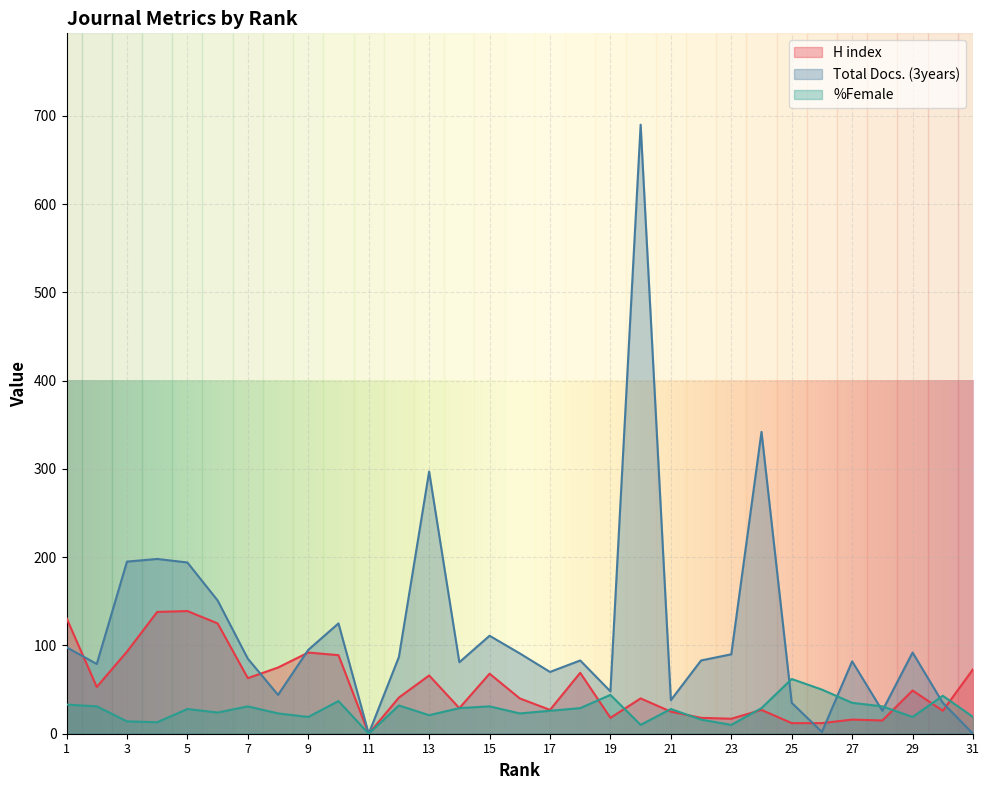

Is the value of %Female at 8 greater than the value of H index at 16?

No